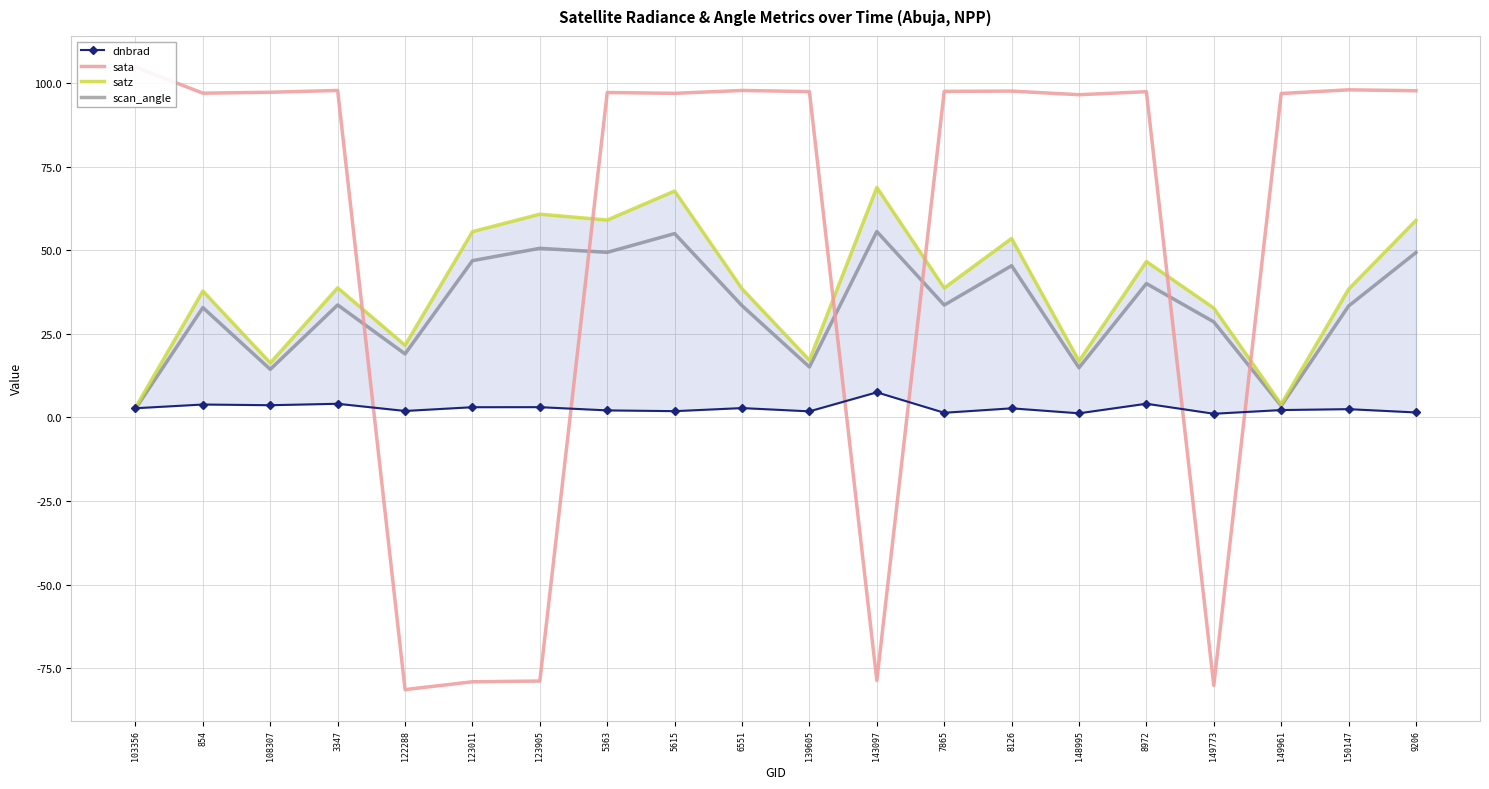

At which category is the sum across all series the highest?

5615